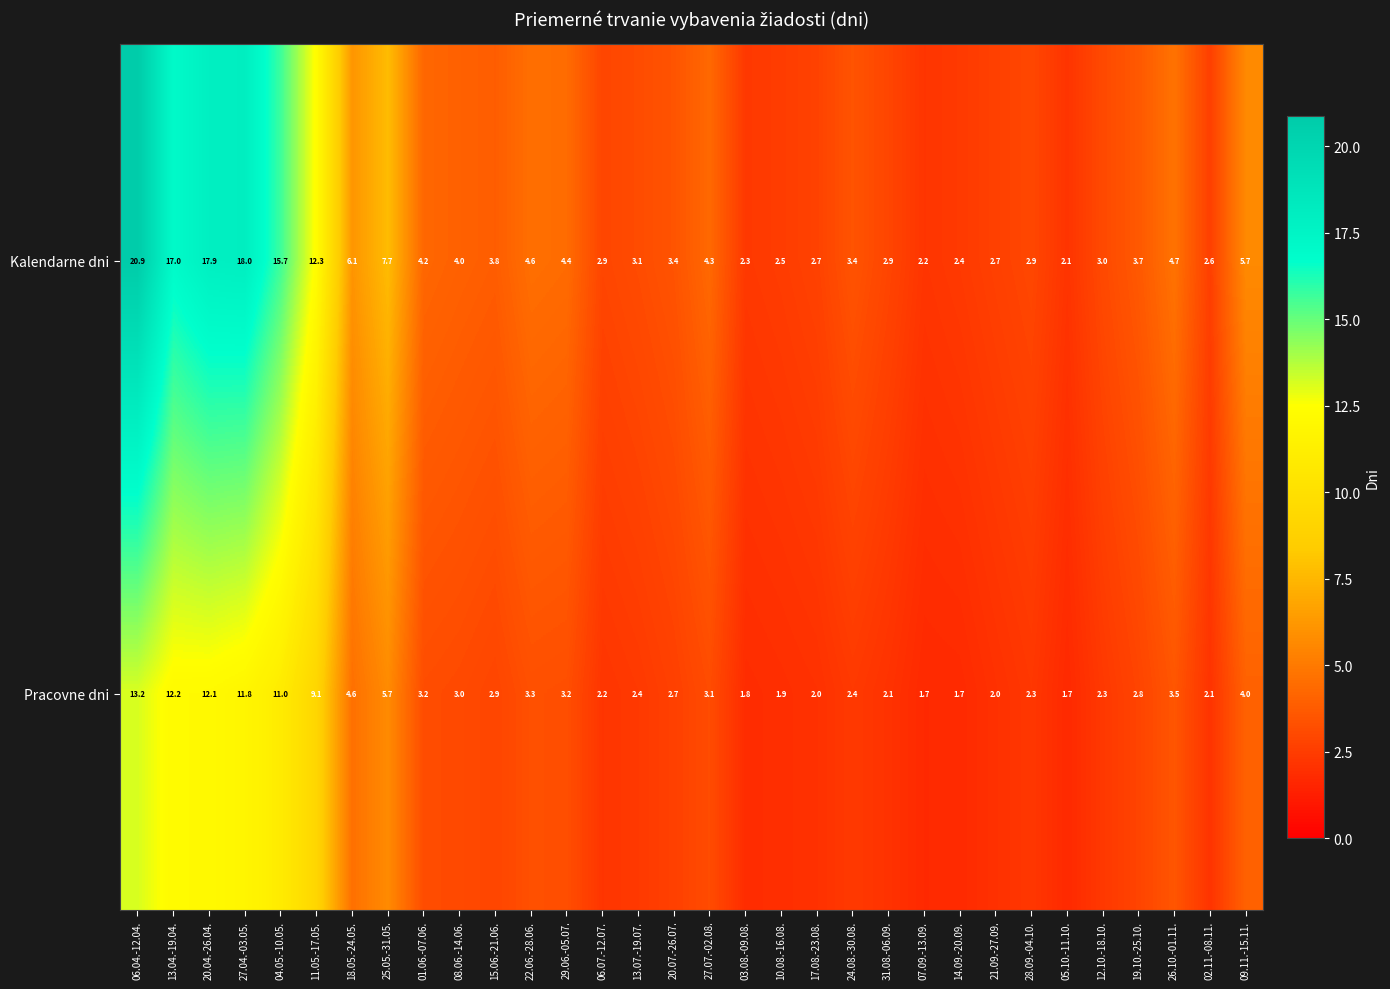

Rank the series by their average value, from lowest to highest.

Pracovne dni, Kalendarne dni